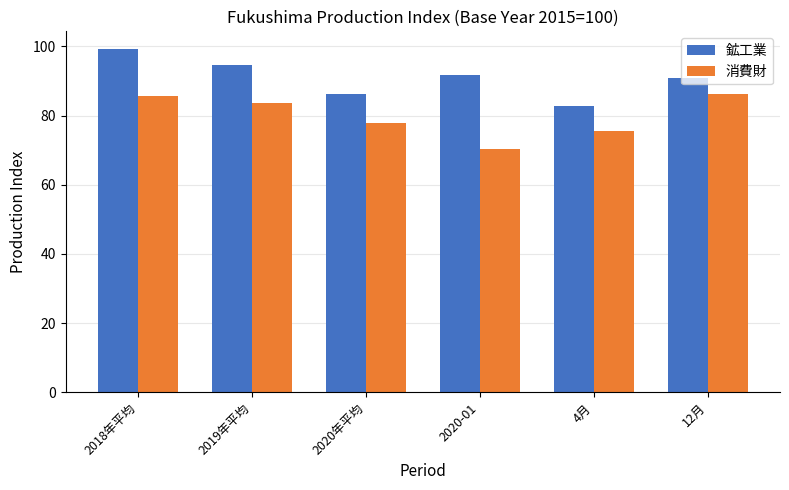

What is the smallest value displayed?

70.2